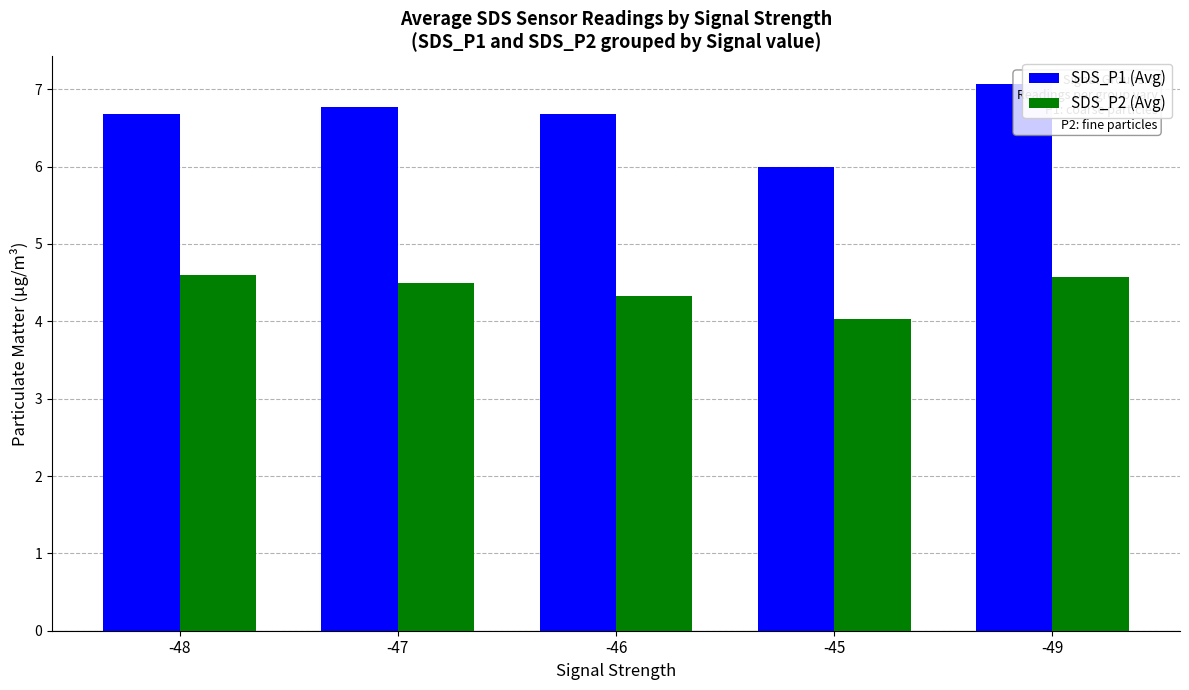

List the series in order of their overall mean, lowest first.

SDS_P2 (Avg), SDS_P1 (Avg)